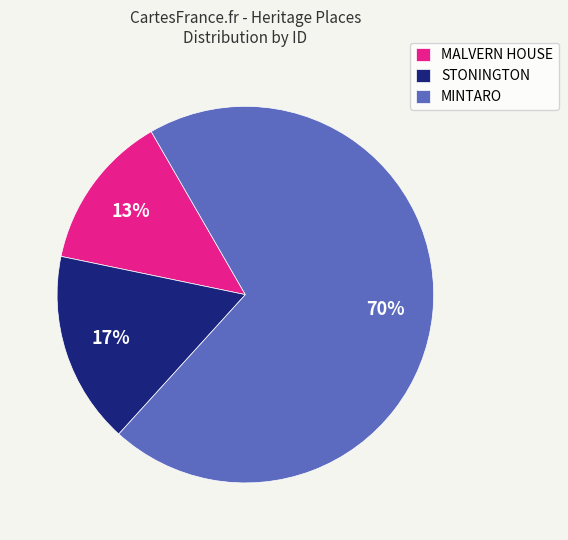

Combined, do MINTARO and STONINGTON account for over 50%?

Yes